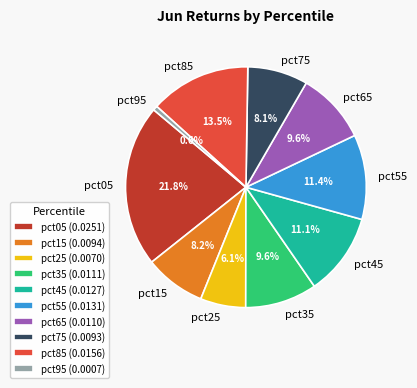

Count the number of slices in the pie.

10